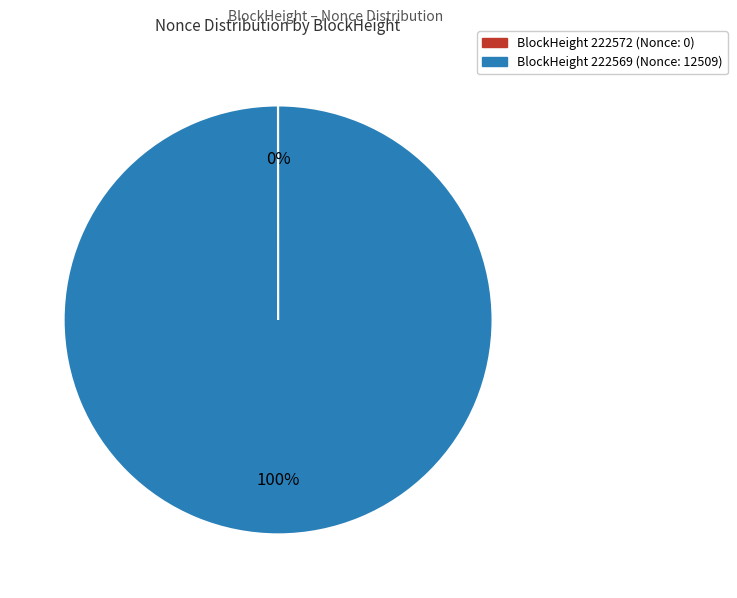

Does any single category account for the majority?

Yes